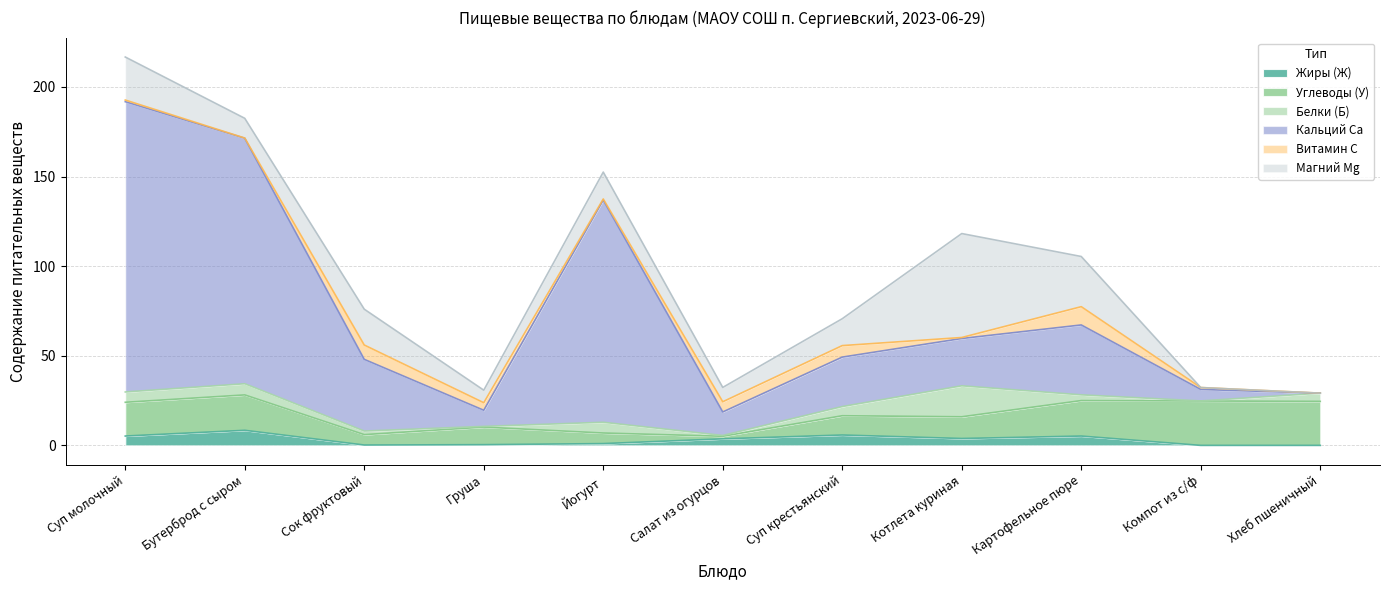

At which category is the sum across all series the highest?

Суп молочный